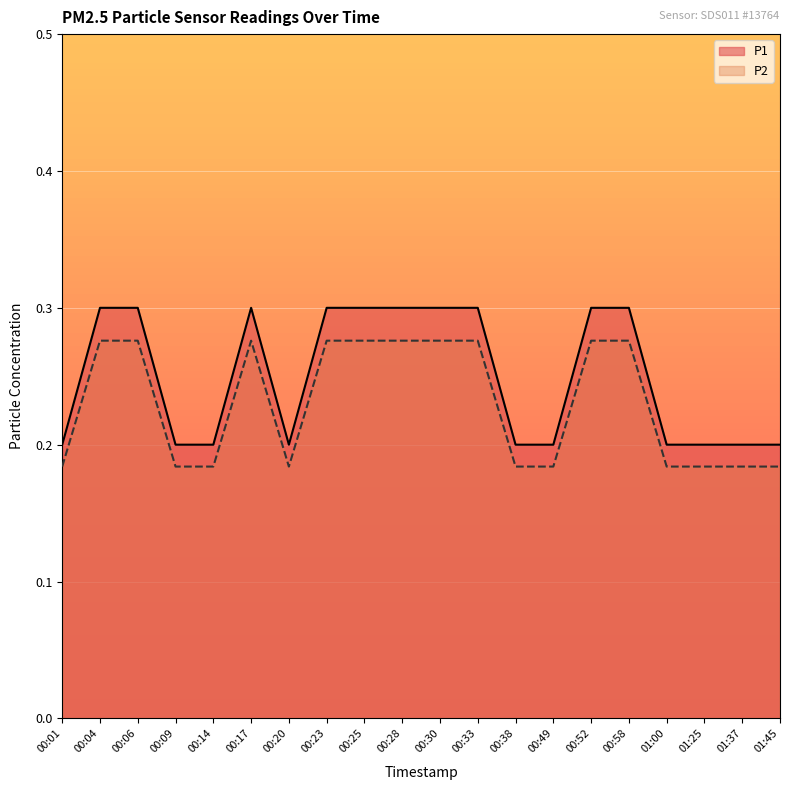

At which label does P2 reach its peak?

00:04